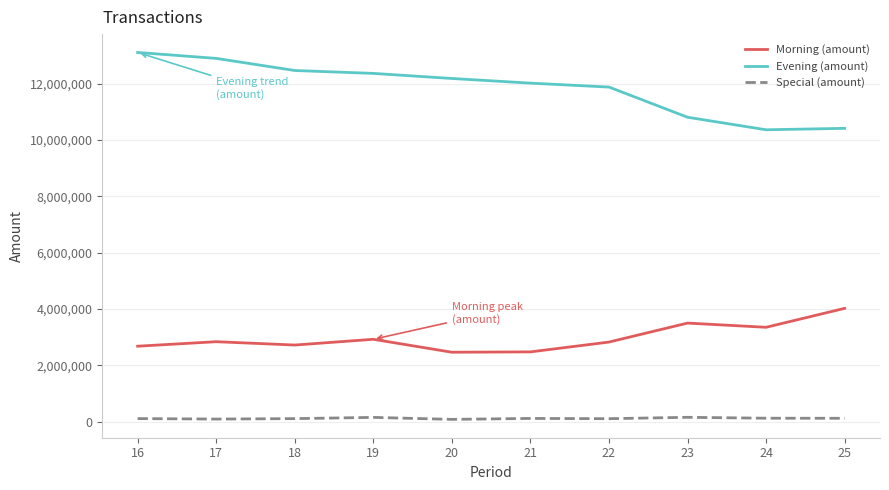

Is it true that Morning (amount) equals 718695 at 24?

False